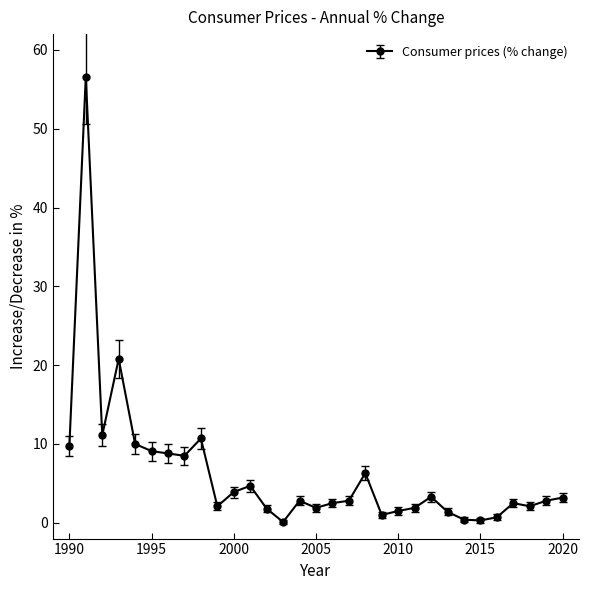

What is the value of the 30th point from the left?

2.8